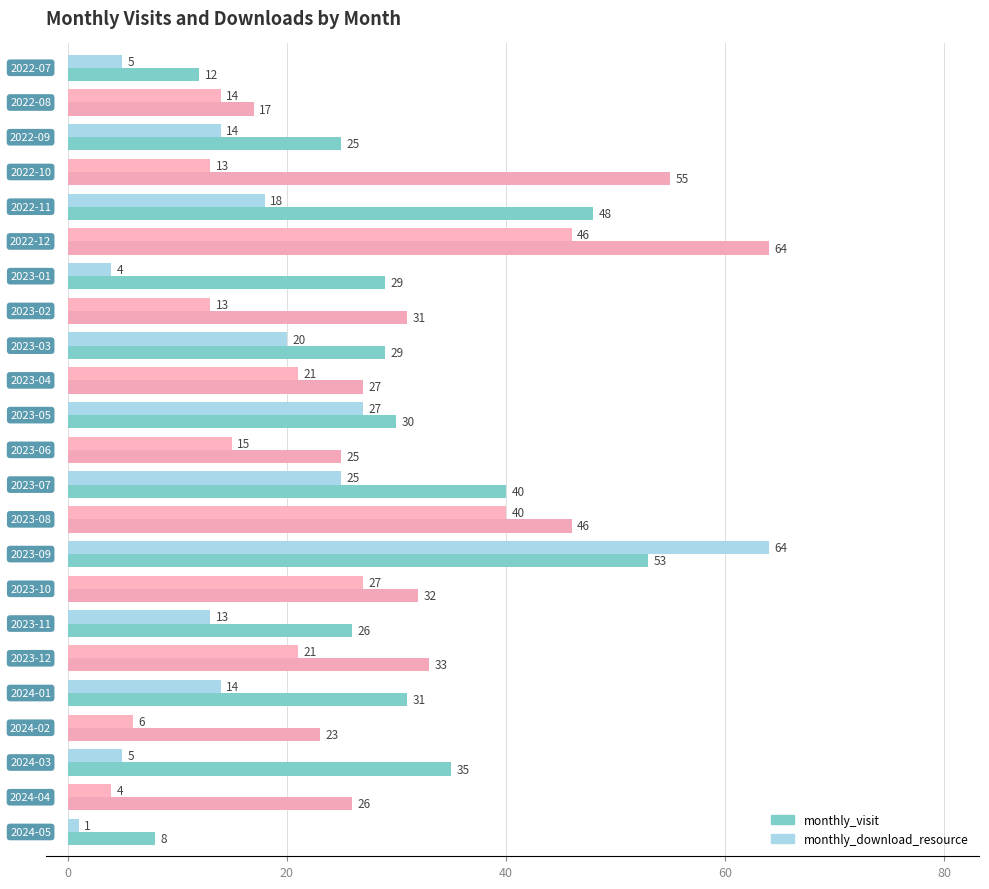

Rank the series by their average value, from lowest to highest.

monthly_download_resource, monthly_visit